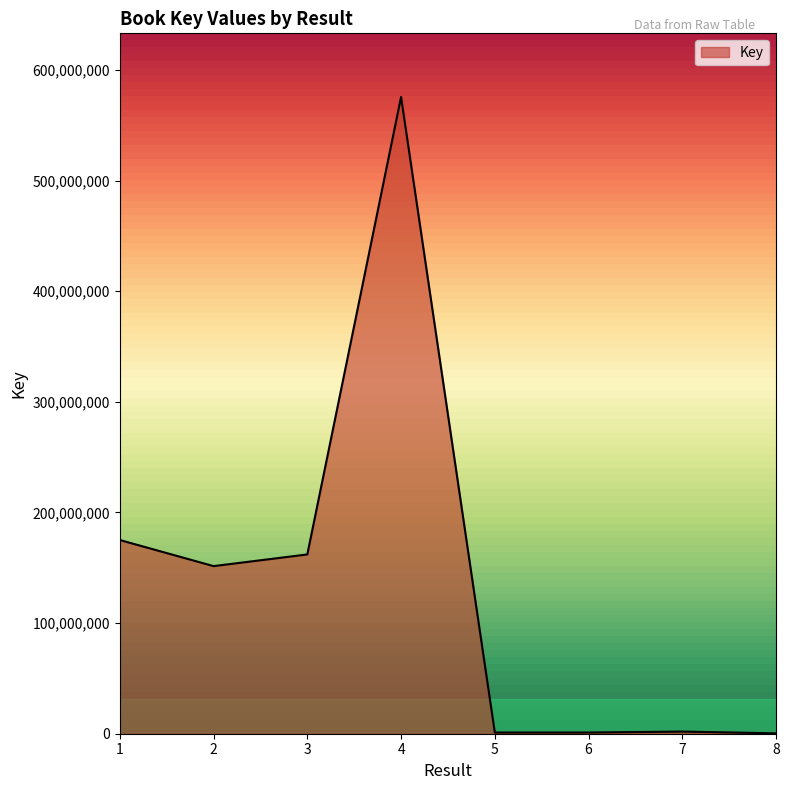

Where is the data nearest to the value 287938782?

1